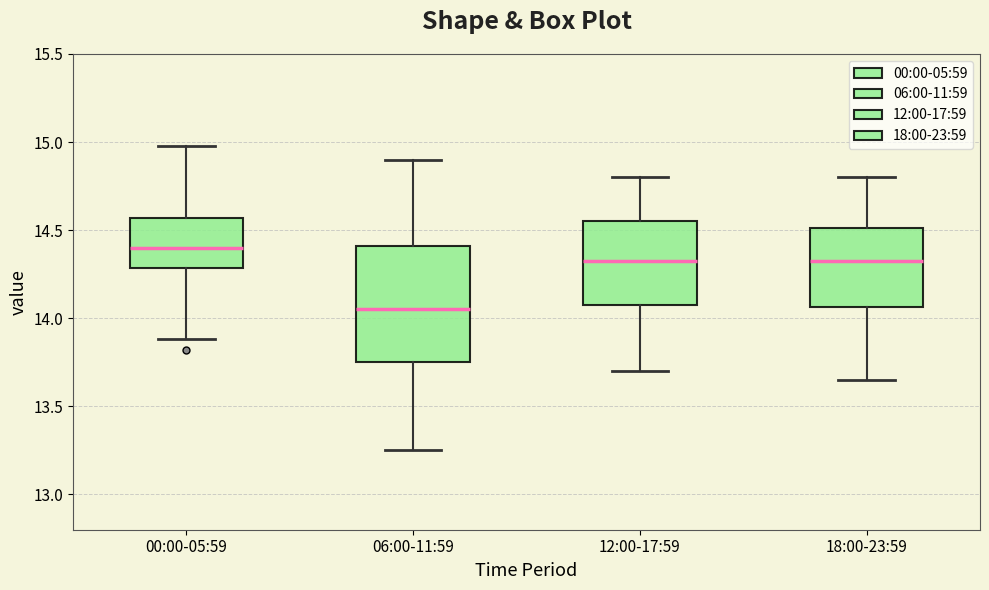

Reading left to right, transcribe this box plot: for each box, give where its median line is, the range the box spans, and where its two whiskers end, as read against the y-axis. The values are not printed on the chart, so give them approximately, as read against the axis.

00:00-05:59: median 14.40, box 14.30 to 14.55, whiskers 13.90 to 15.00
06:00-11:59: median 14.05, box 13.75 to 14.40, whiskers 13.25 to 14.90
12:00-17:59: median 14.35, box 14.10 to 14.55, whiskers 13.70 to 14.80
18:00-23:59: median 14.35, box 14.05 to 14.50, whiskers 13.65 to 14.80